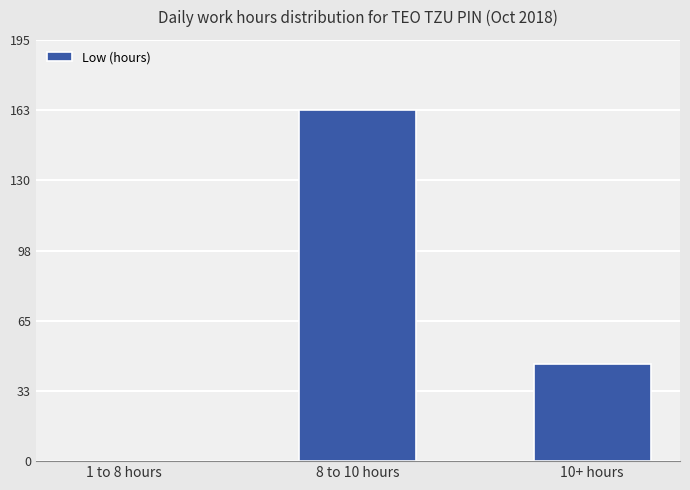

Reading left to right, extract all data points from this chart.

1 to 8 hours=0.0	8 to 10 hours=162.8	10+ hours=45.1